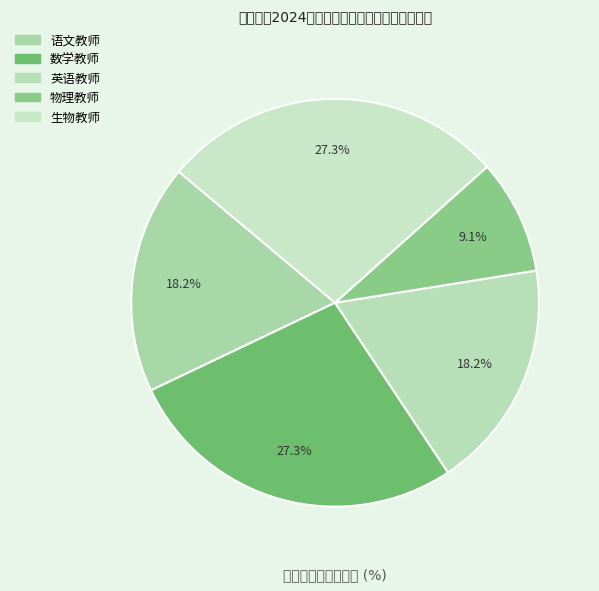

Which slice is the largest?

数学教师